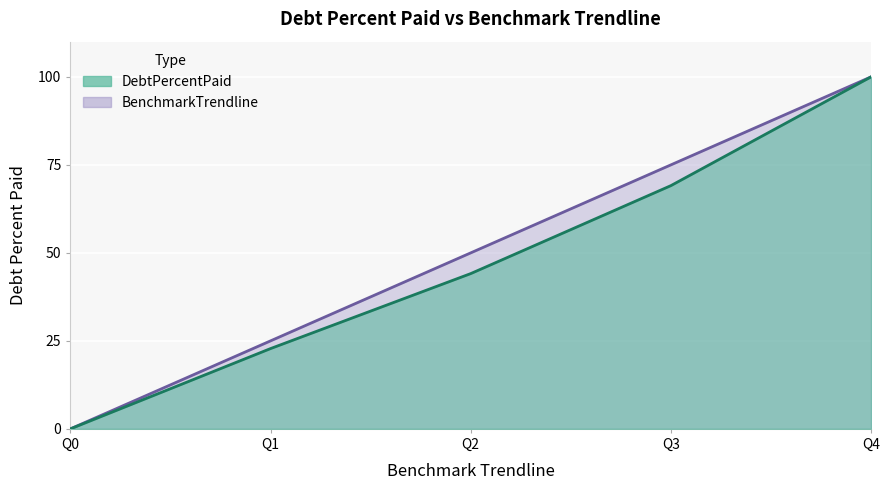

Which has a higher value, Q2 or Q0?

Q2